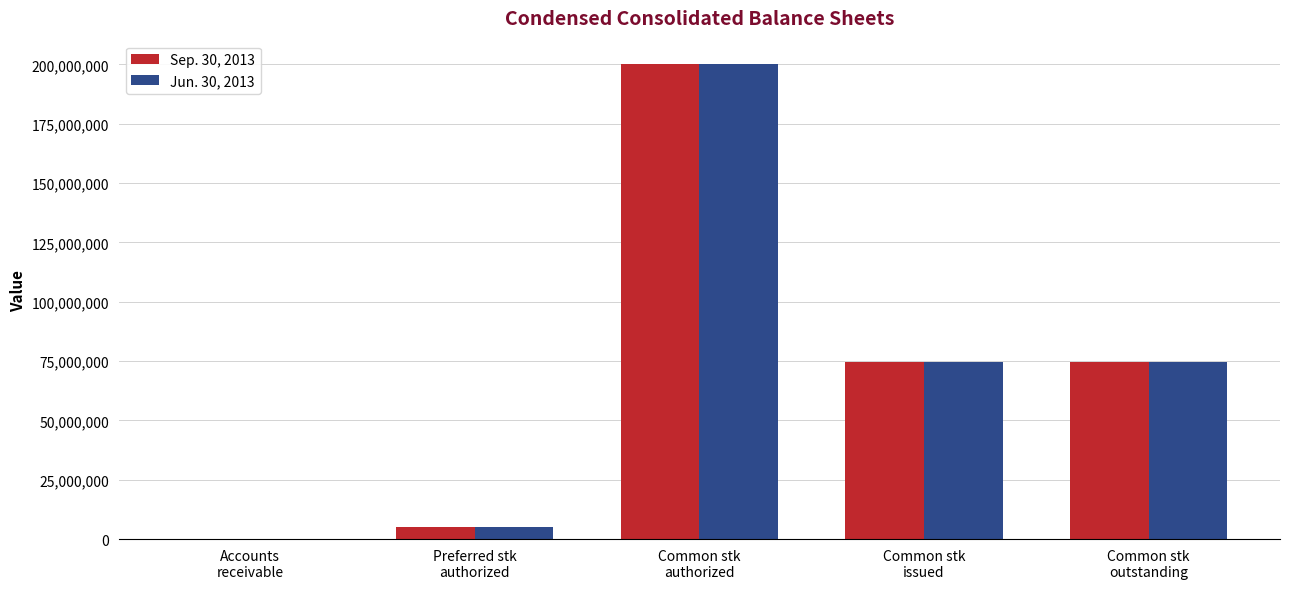

Which series has the widest spread of values?

Sep. 30, 2013